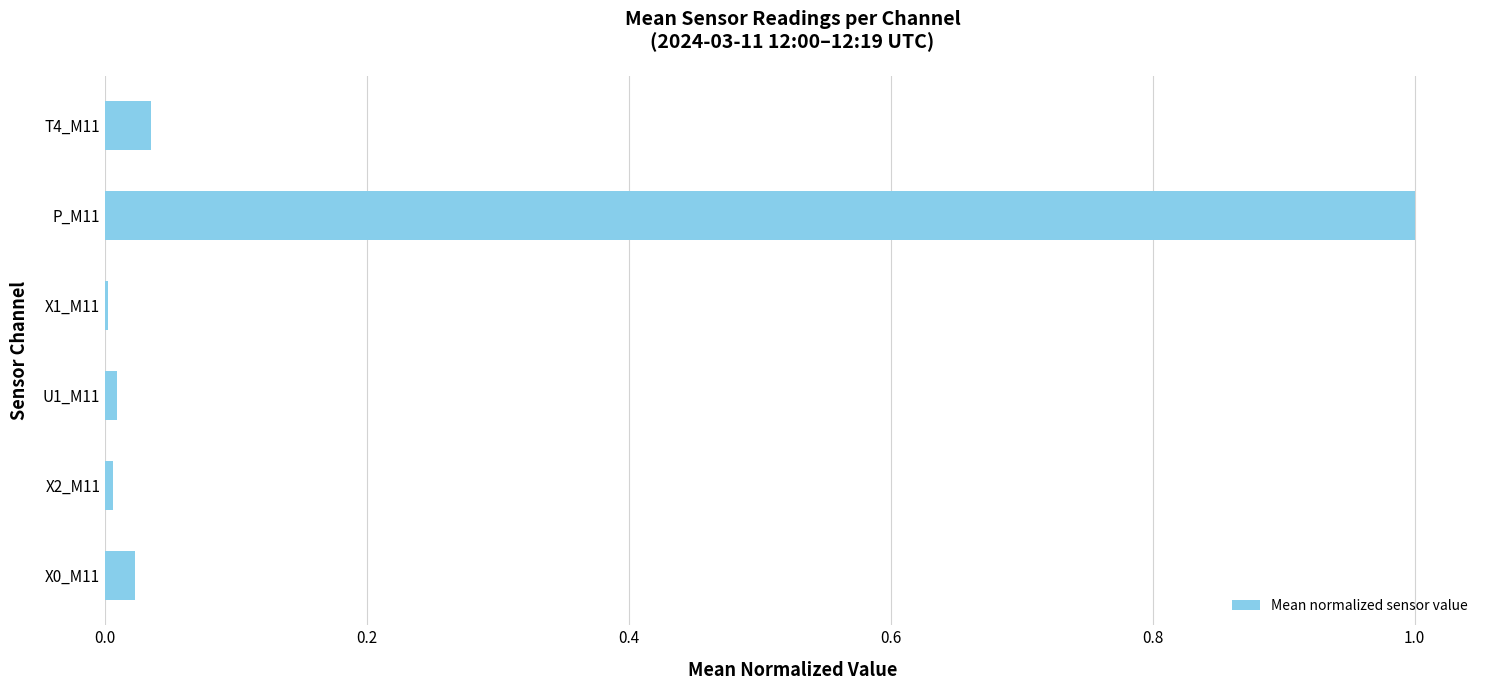

The chart shows a value of 1.0 at P_M11. True or false?

True